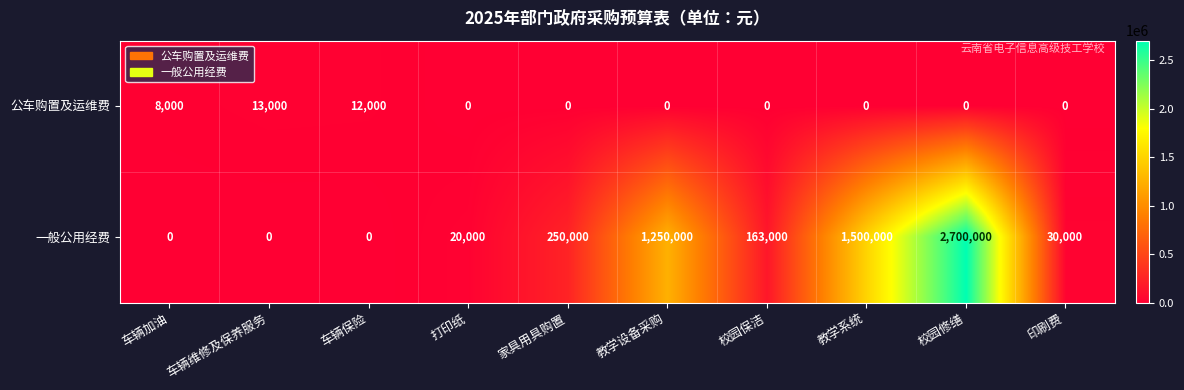

Where is 公车购置及运维费 nearest to the value 6500?

车辆加油